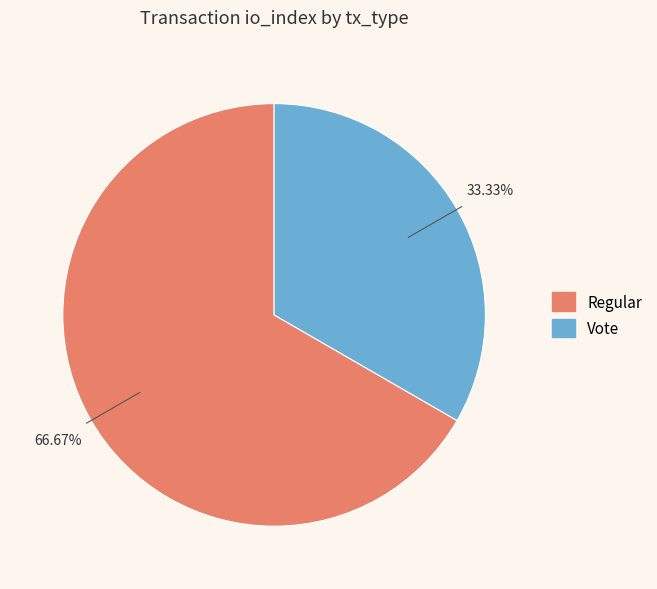

How many segments does this pie chart have?

2